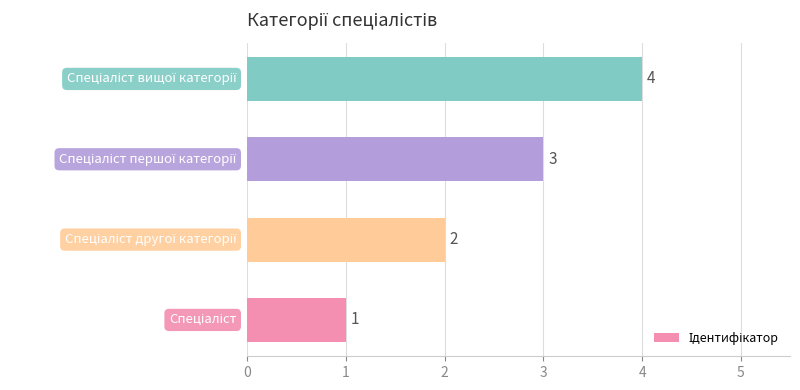

What is the sum of all values?

10